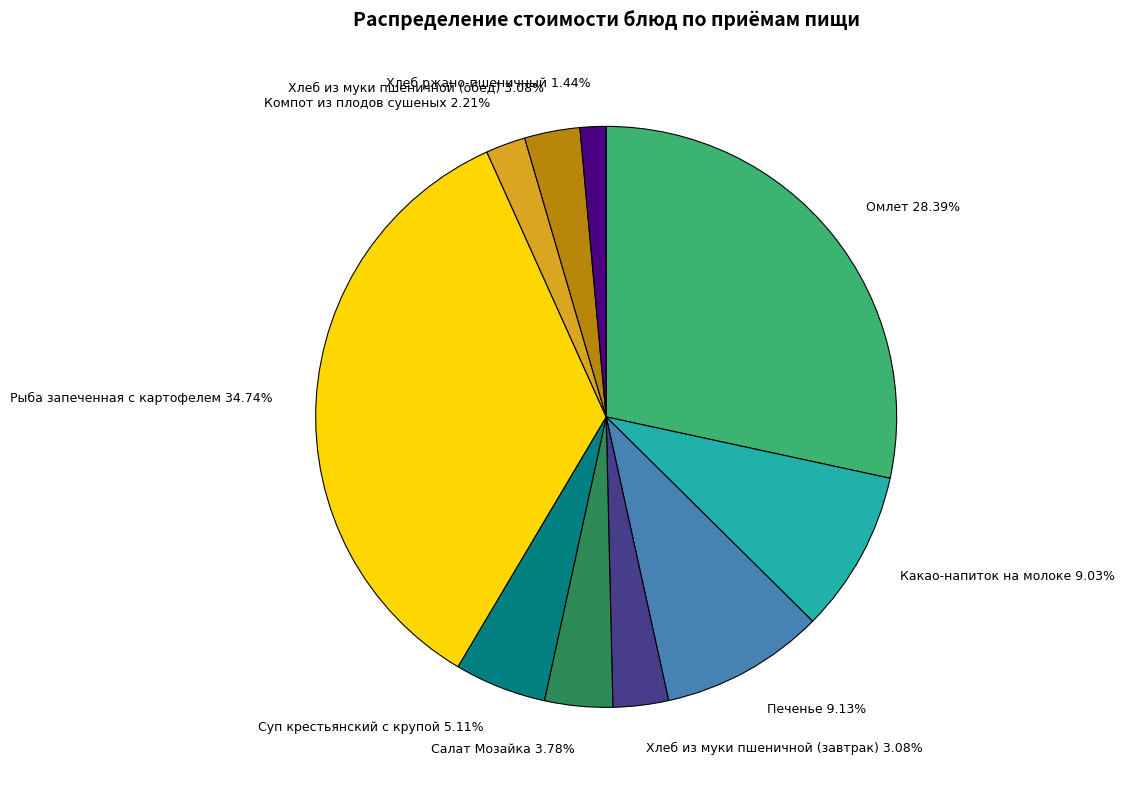

How many segments does this pie chart have?

10